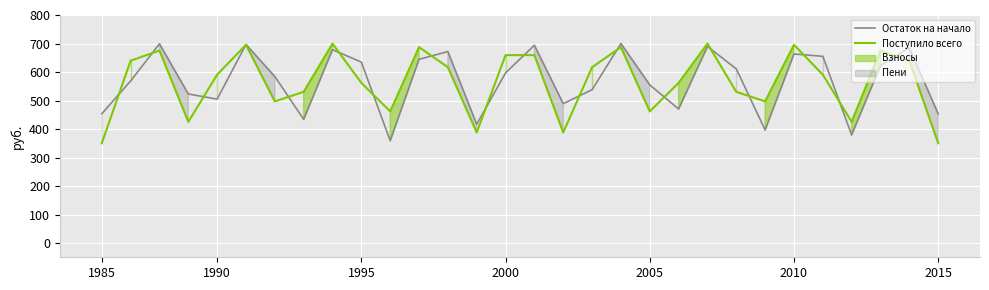

What is the highest value of the Поступило всего series?

699.5